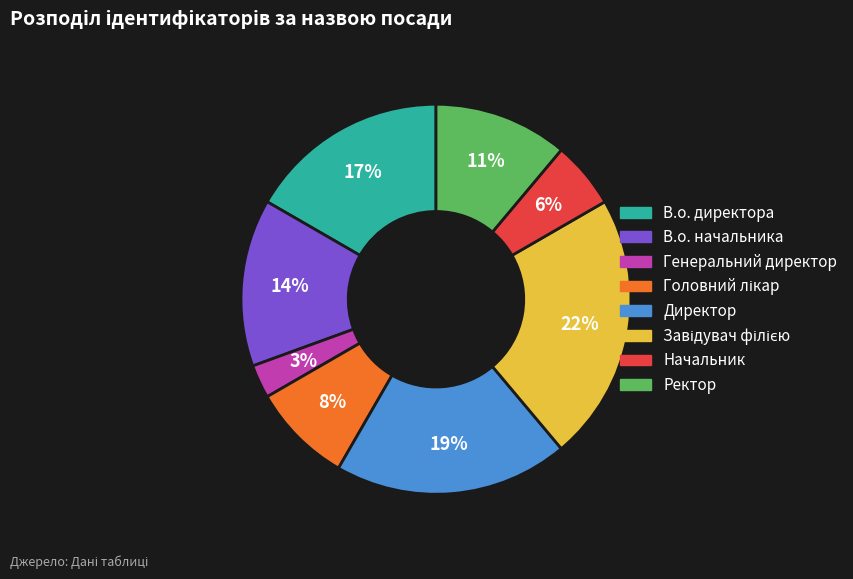

Count the number of slices in the pie.

8